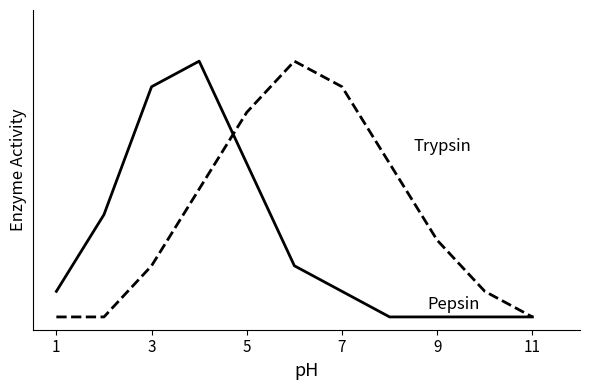

Is this an area chart (filled region under the line)?

No